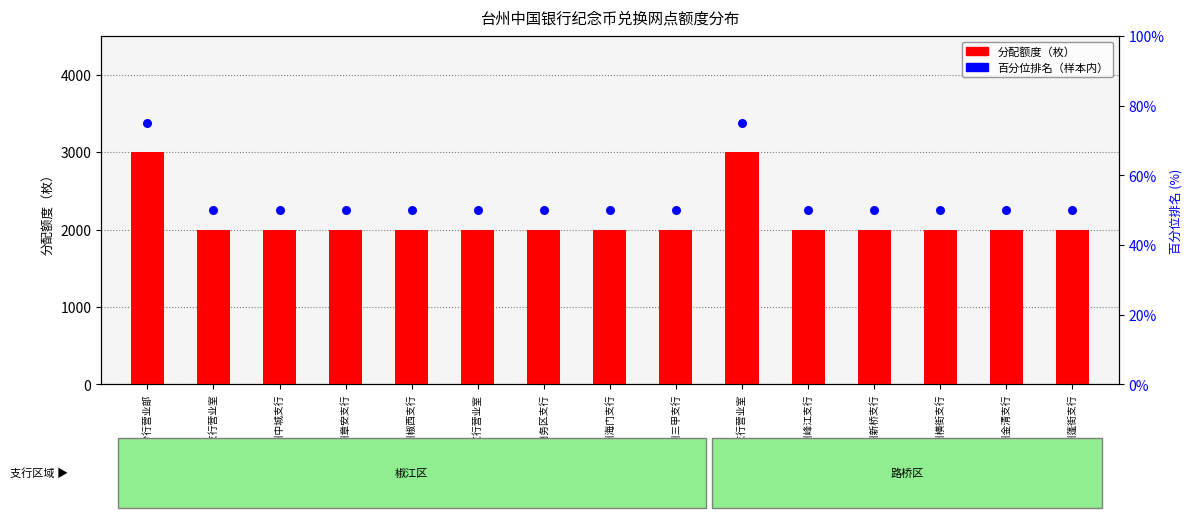

Which series reaches the minimum Y coordinate?

百分位排名